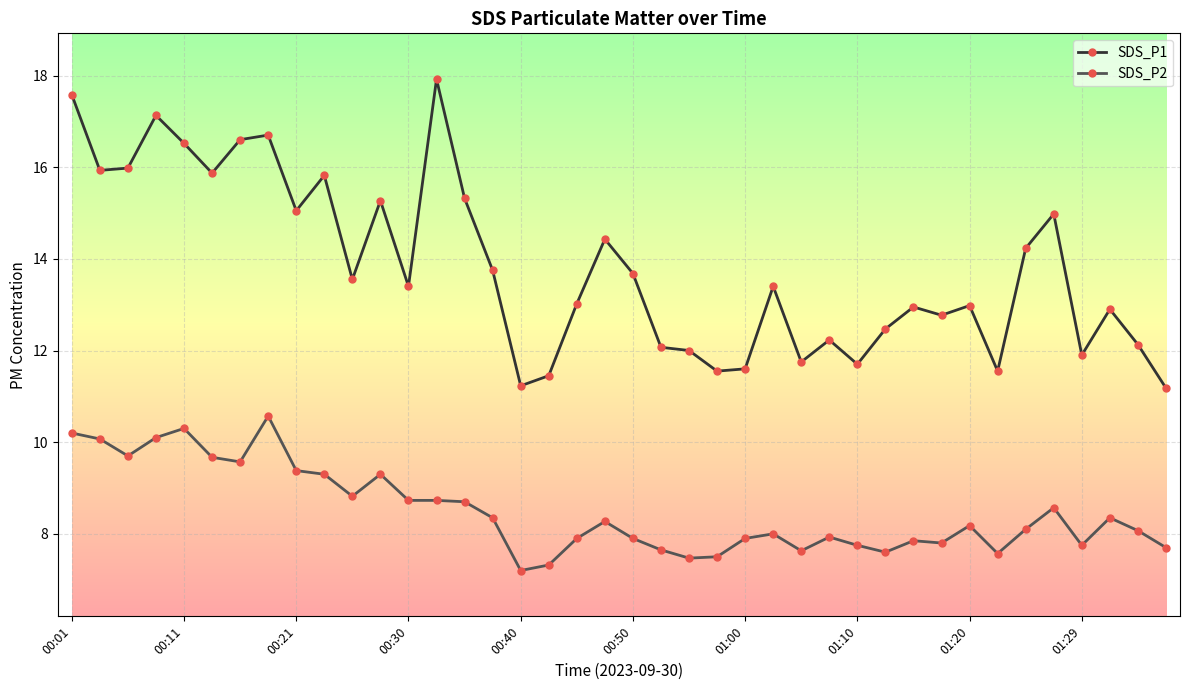

Rank the series by their average value, from lowest to highest.

SDS_P2, SDS_P1